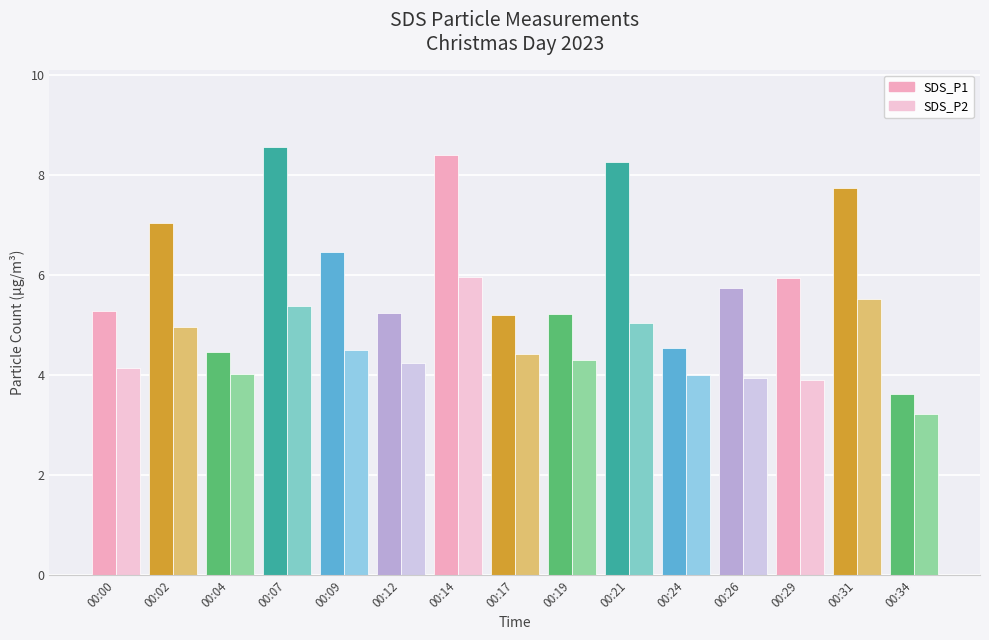

Is it true that SDS_P2 equals 1.8 at 00:00?

False